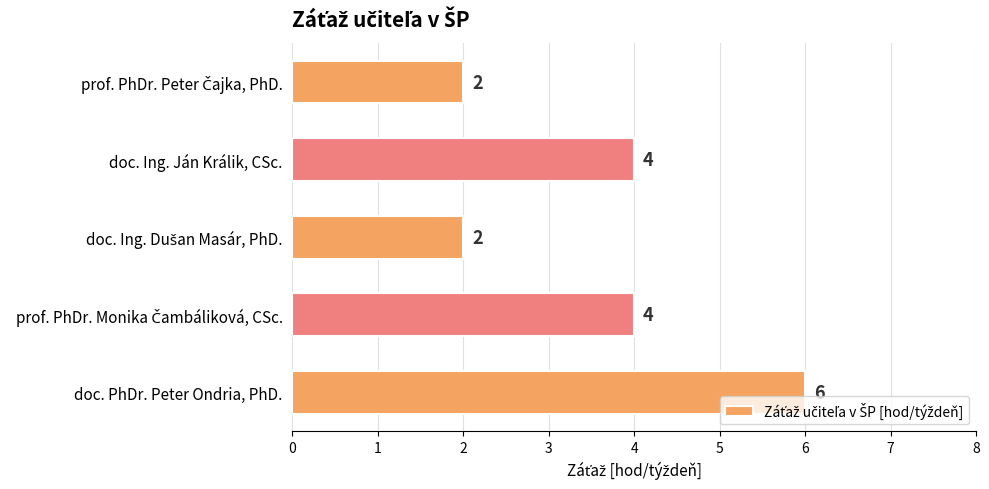

Does the chart contain stacked bars?

No